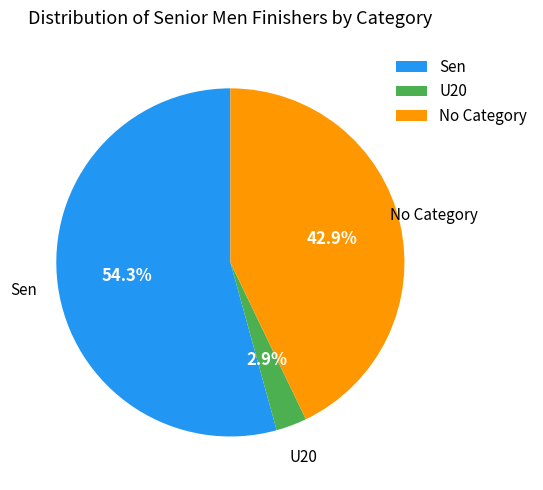

What is the smallest slice in the pie chart?

U20